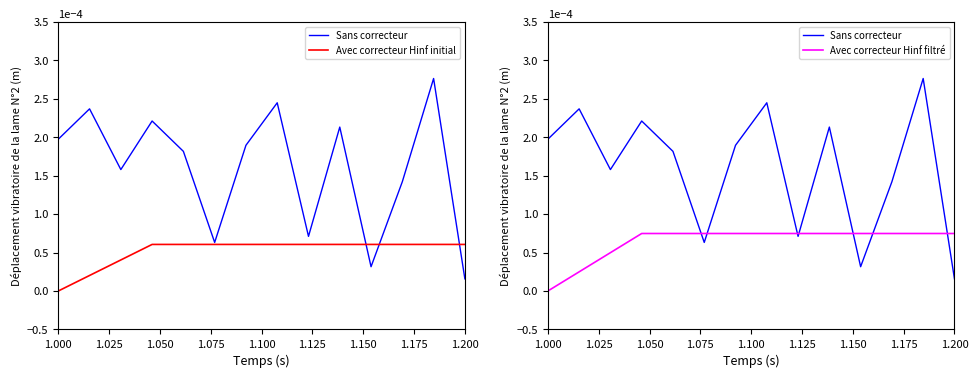

What are all the series names shown in the legend?

Sans correcteur, Avec correcteur Hinf initial, Avec correcteur Hinf filtré